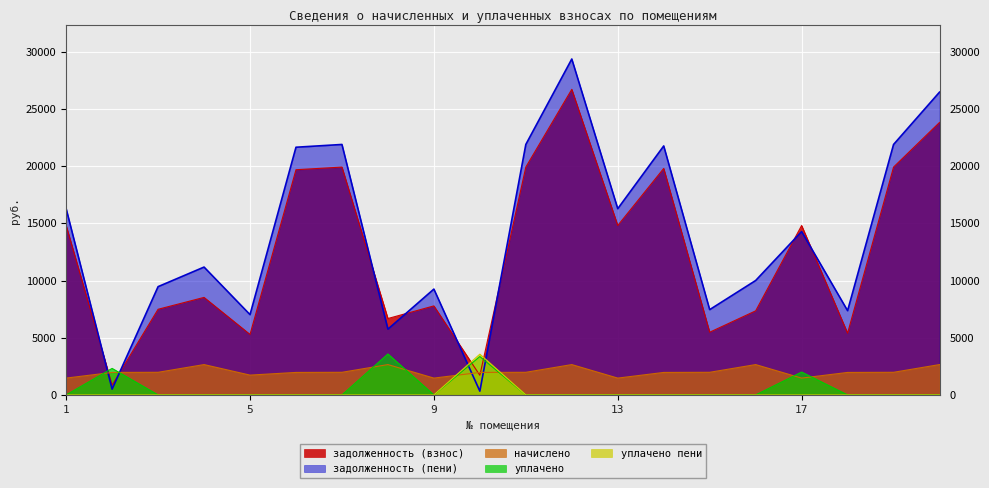

How many lines are shown in the chart?

5